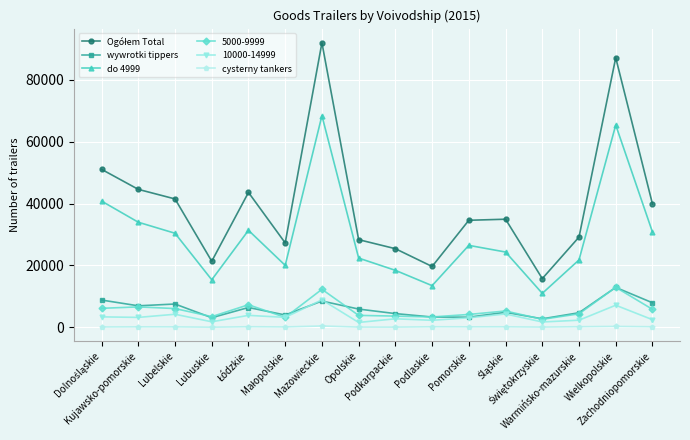

True or false: 5000-9999 and cysterny tankers cross at least once.

False